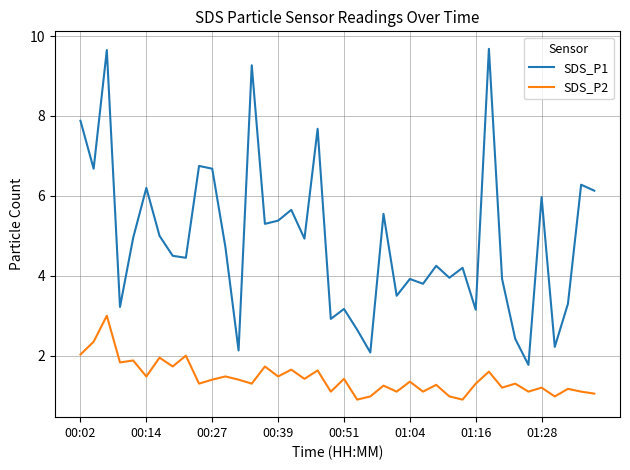

True or false: SDS_P2 and SDS_P1 intersect in this chart.

False